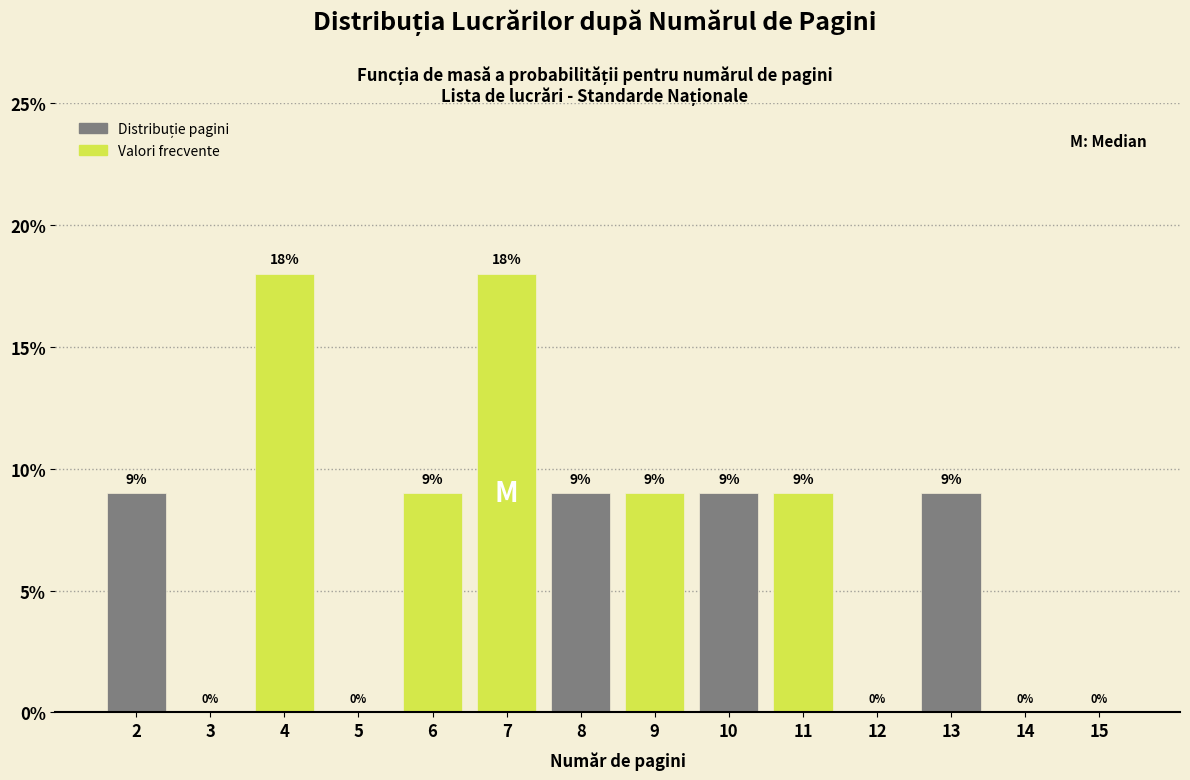

Reading right to left, what are all the values shown in this chart?

15=0	14=0	13=9	12=0	11=9	10=9	9=9	8=9	7=18	6=9	5=0	4=18	3=0	2=9